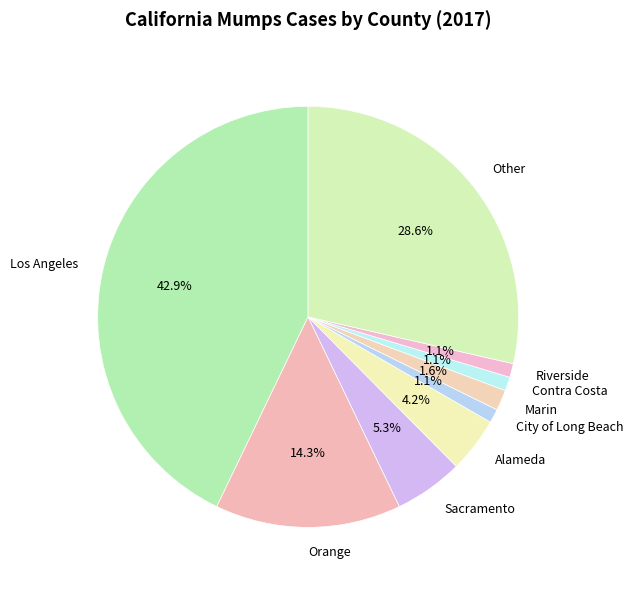

To the nearest percent, what is the difference between the largest and smallest slice percentages?

42%